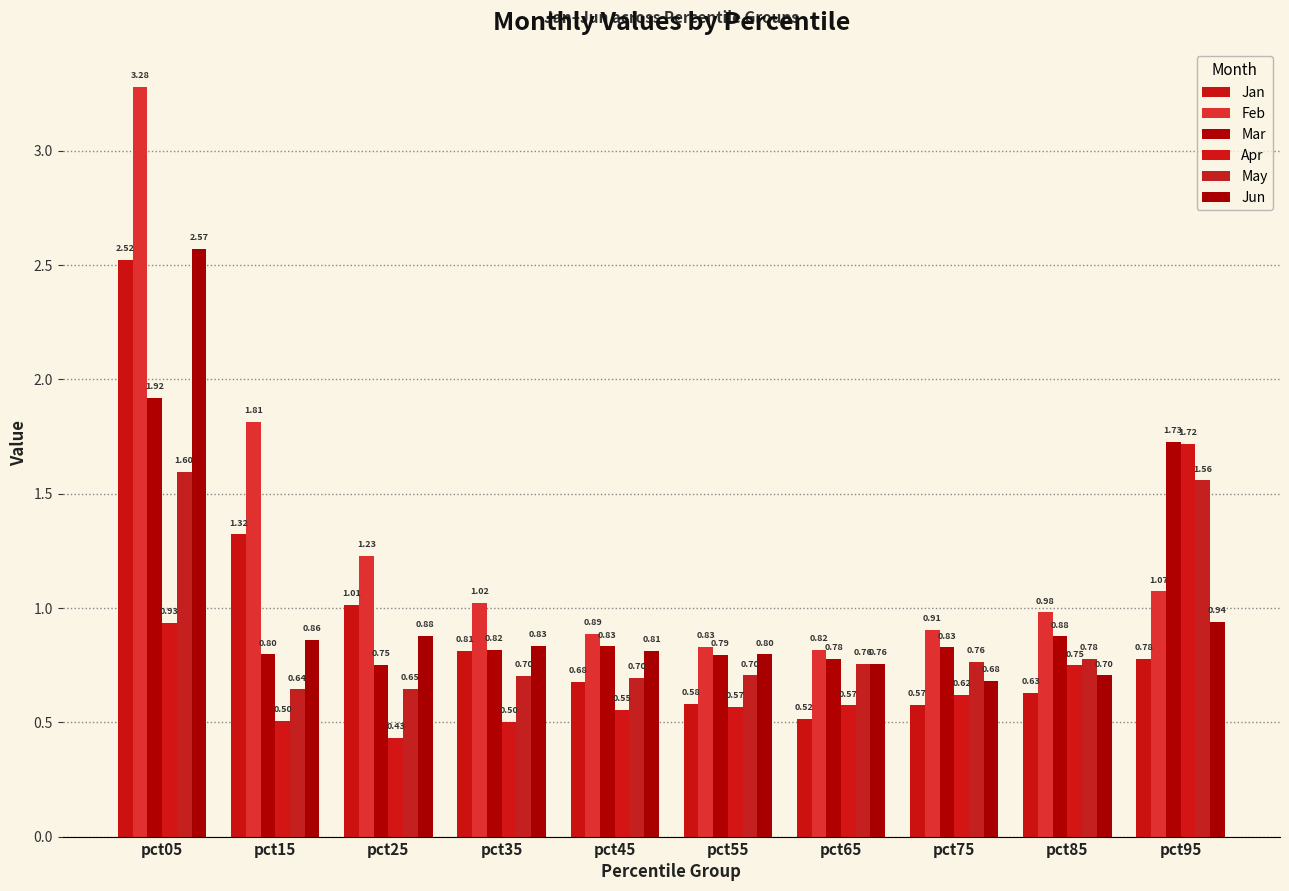

True or false: Jan has a value of 1.0 at pct45.

False